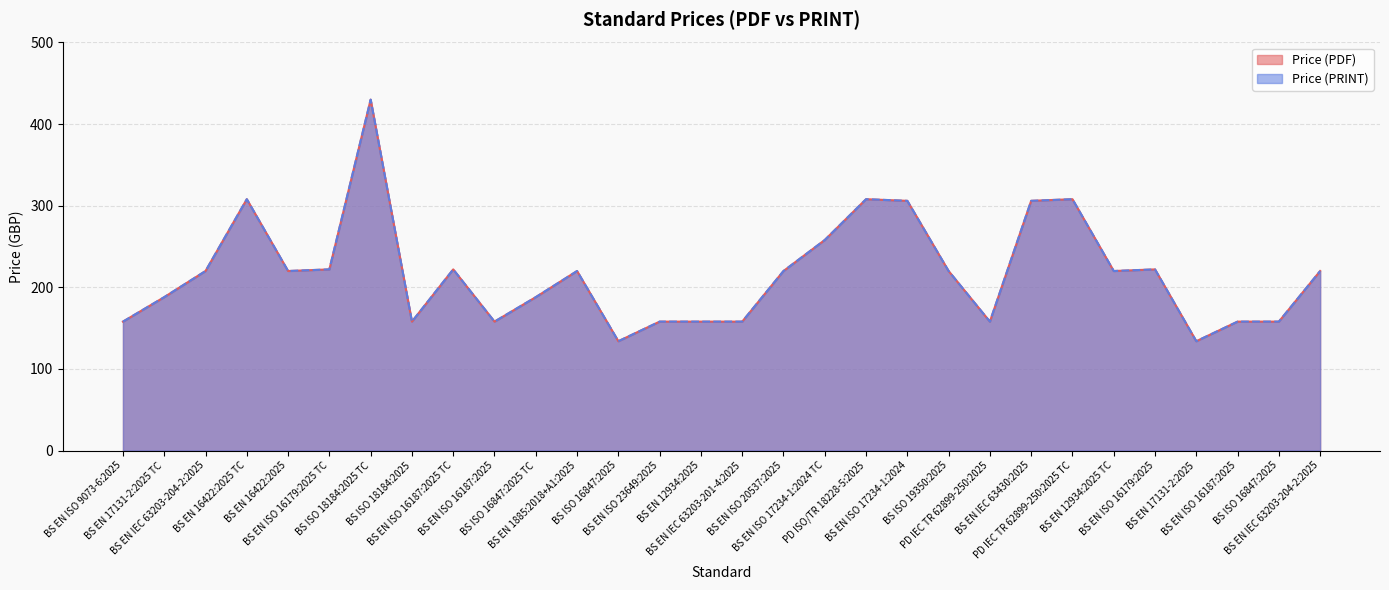

What is the total value across all series at BS EN ISO 16187:2025?

316